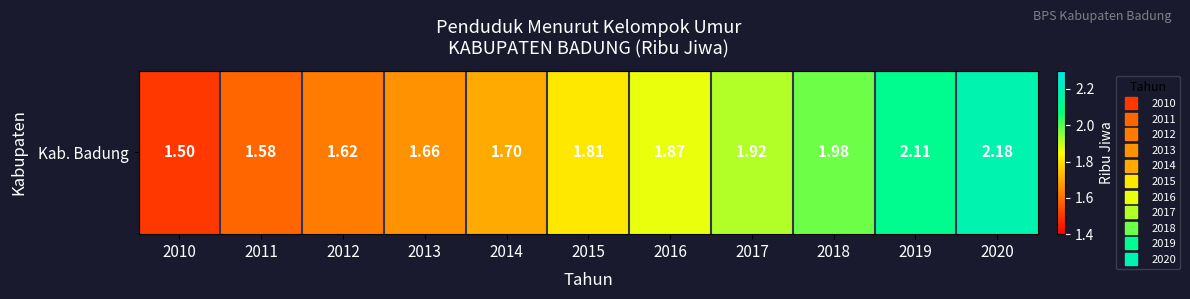

The chart shows a value of 3.2 at 2020. True or false?

False